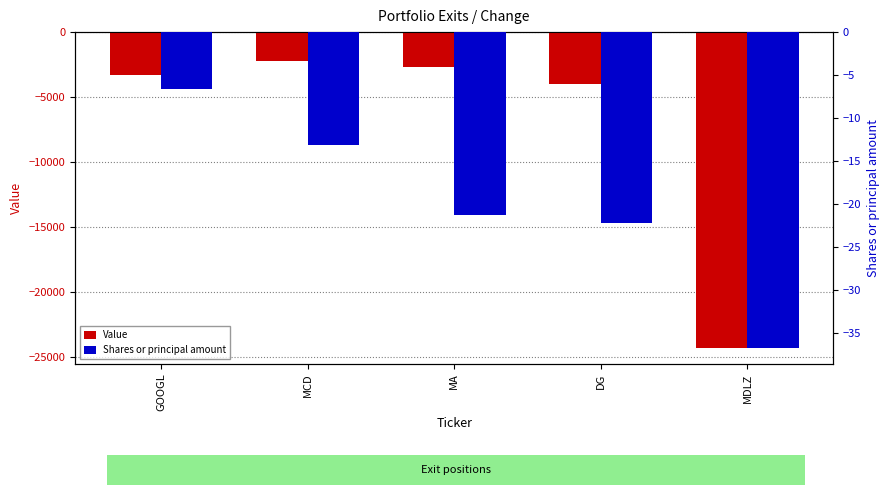

What is the value of the Value bar at the 4th from the left?

-3964.0